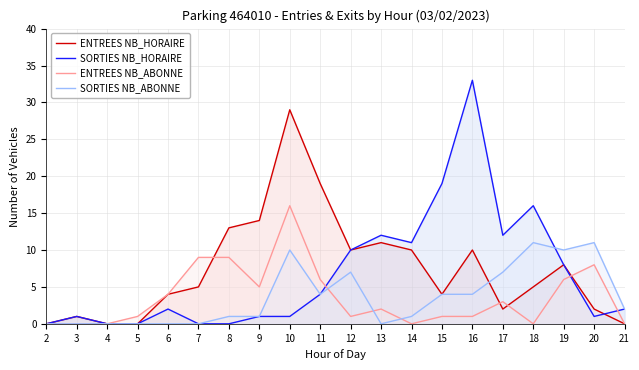

True or false: SORTIES NB_HORAIRE has more than 0 interior local peaks.

True